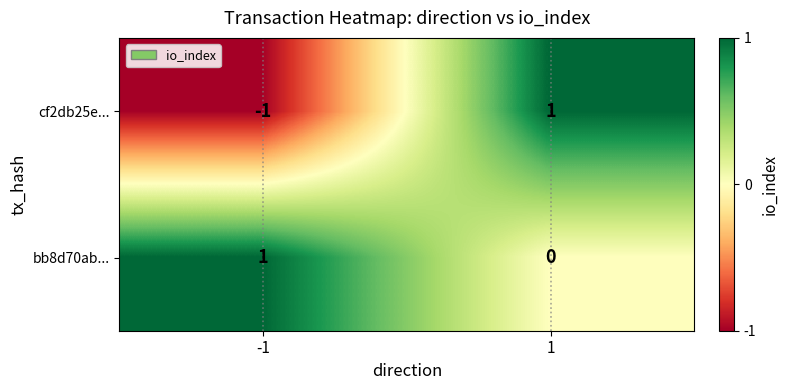

Between -1 and 1, which series saw the biggest shift?

cf2db25e...